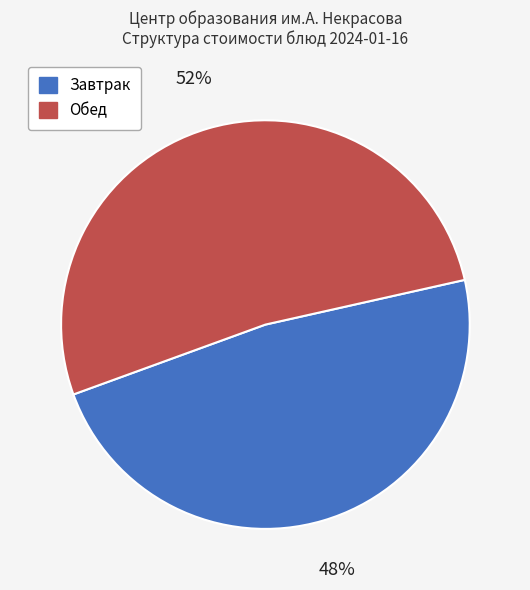

Rank the categories by value from lowest to highest.

Завтрак, Обед